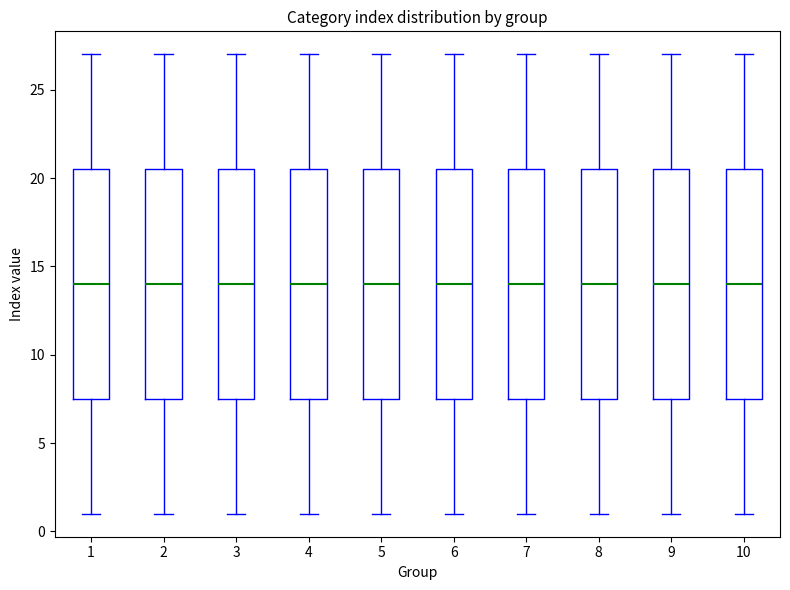

Where does the upper whisker of the box at x = 6 end on the y-axis? The values are not printed on the chart, so give them approximately, as read against the axis.

27.0